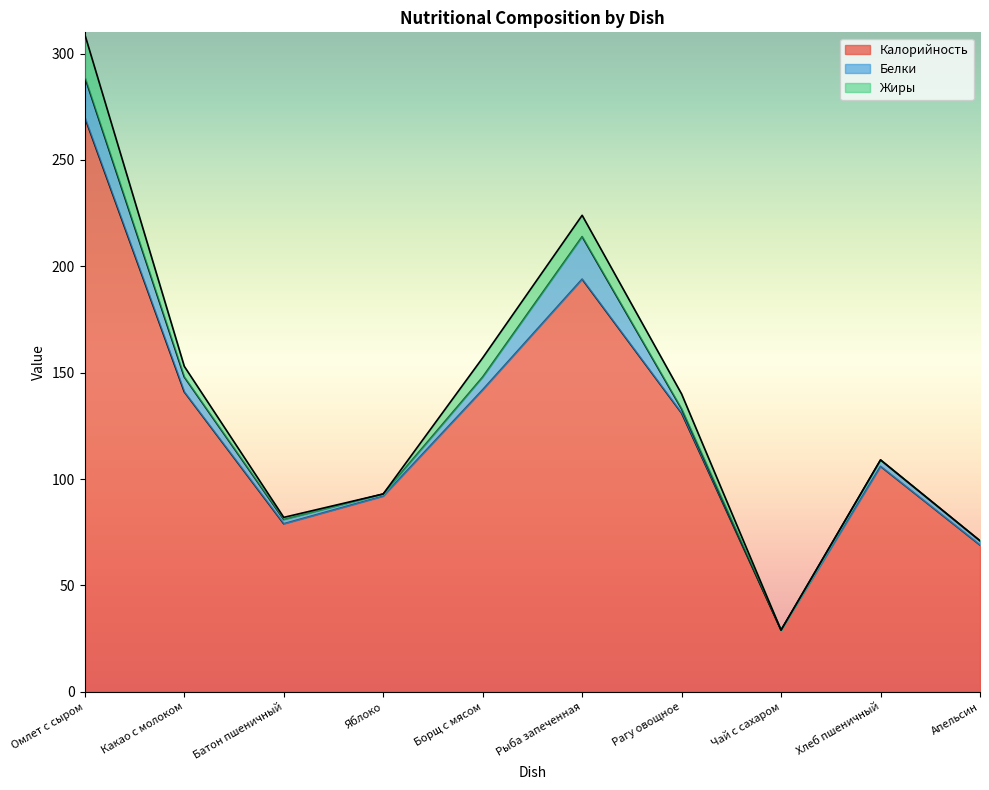

How many interior local peaks does the Калорийность series have?

2